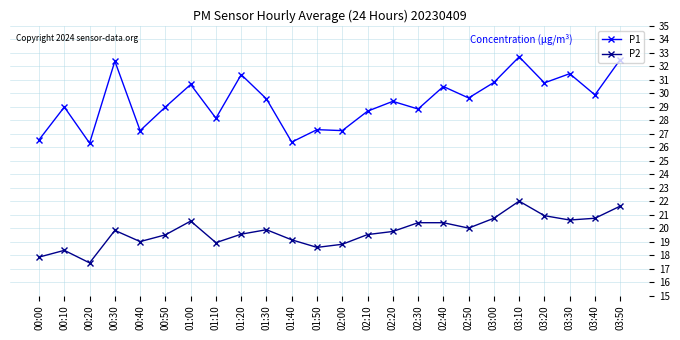

True or false: P2 has more than 1 interior local peaks.

True